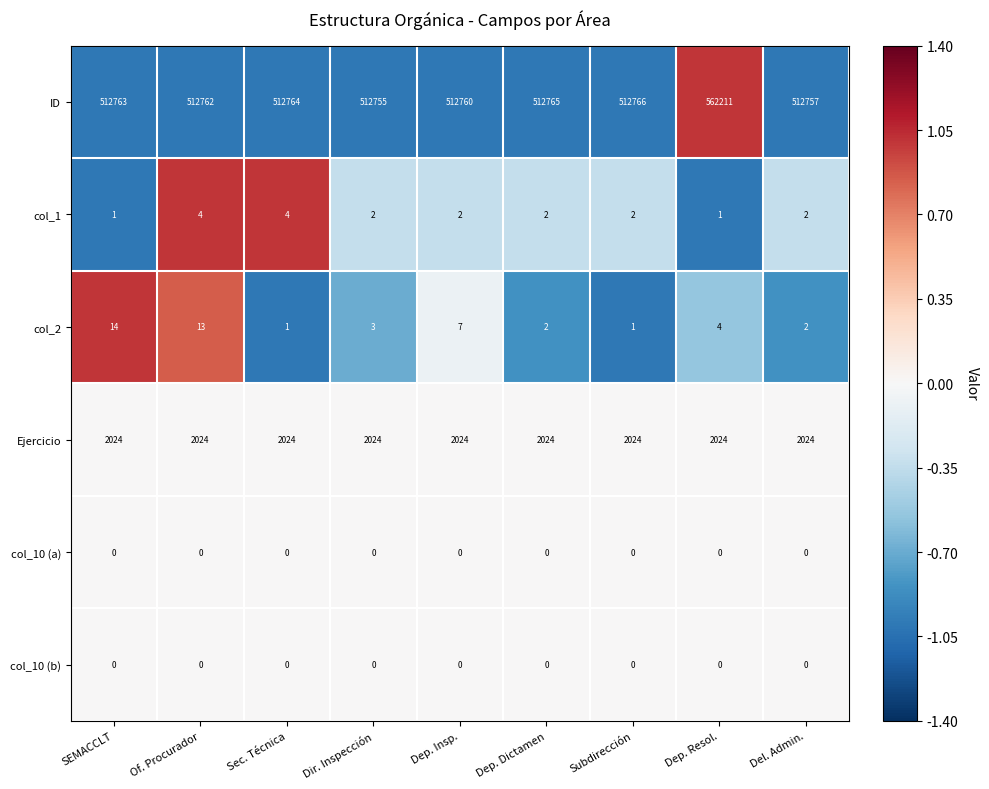

What is the difference between the highest and lowest values at Subdirección?

512766